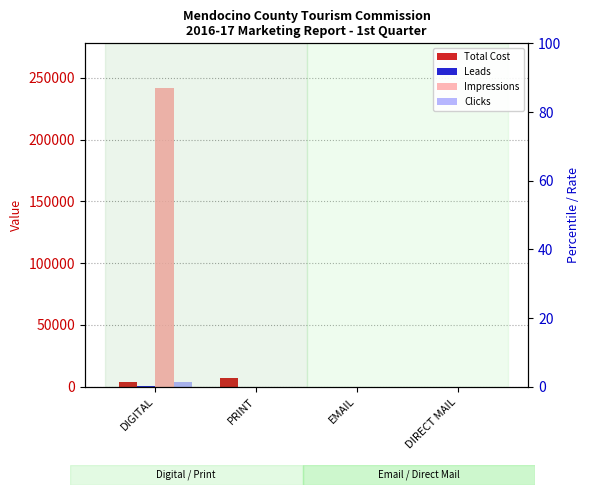

What is the average value of the Impressions series?

60402